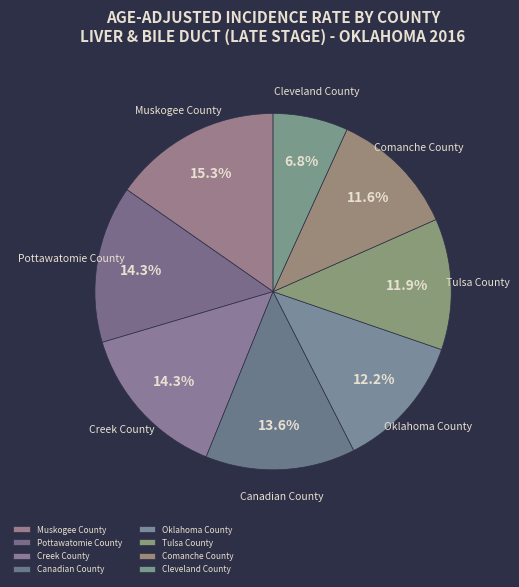

Is it true that Comanche County is 12% of the pie?

True